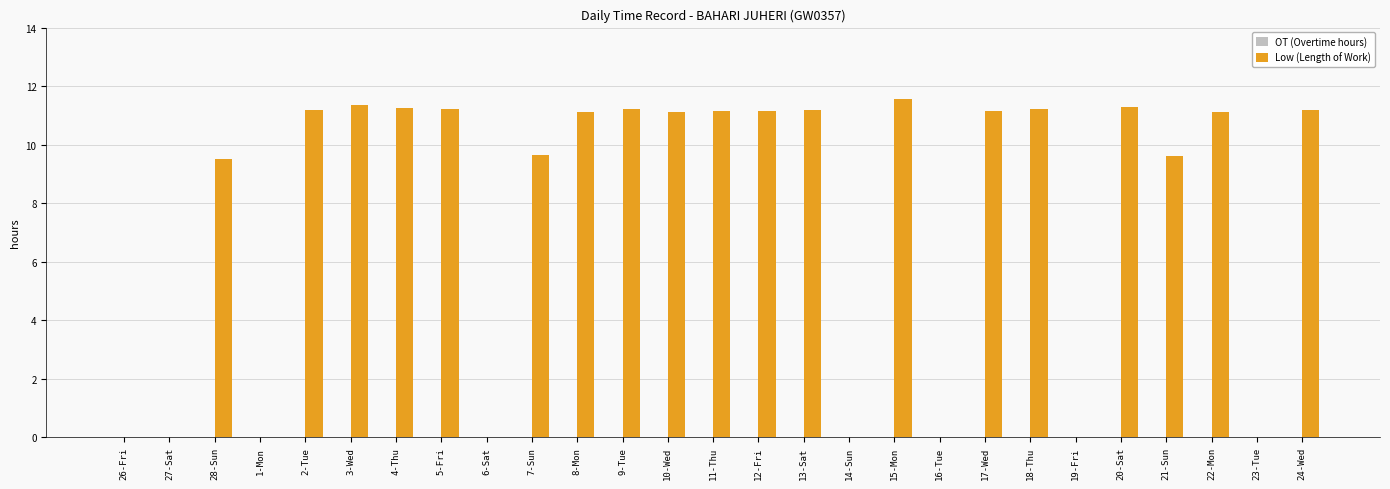

What is the approximate value at 20-Sat?

11.3